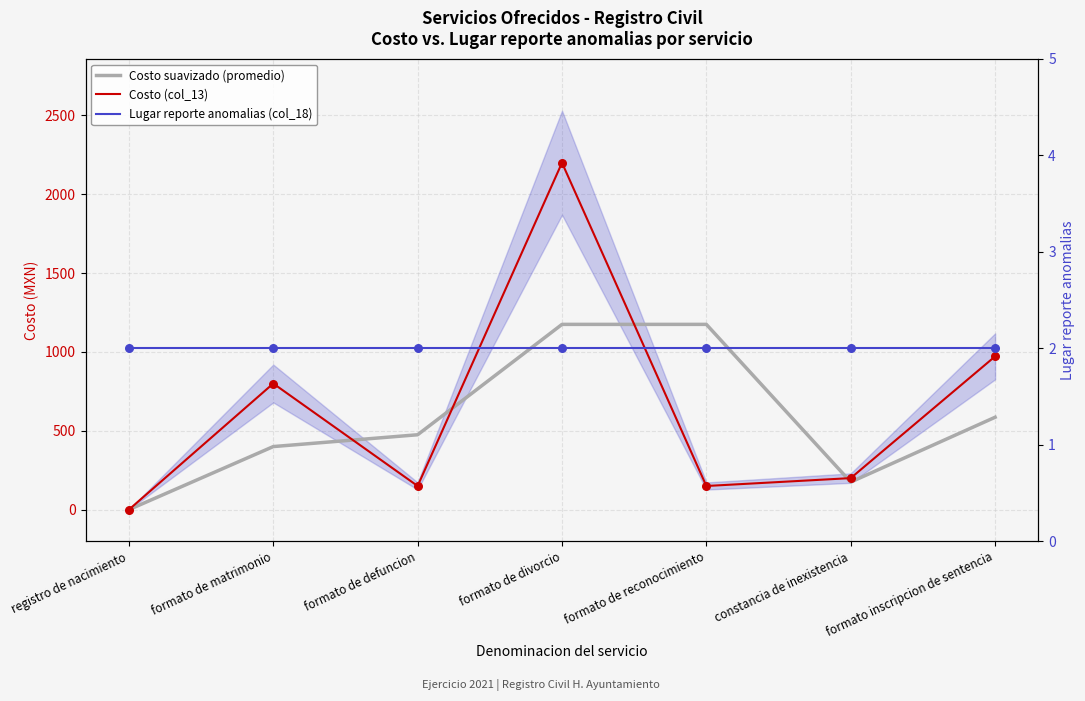

Is the value of Lugar reporte anomalias (col_18) at formato de reconocimiento greater than the value of Costo (col_13) at registro de nacimiento?

Yes